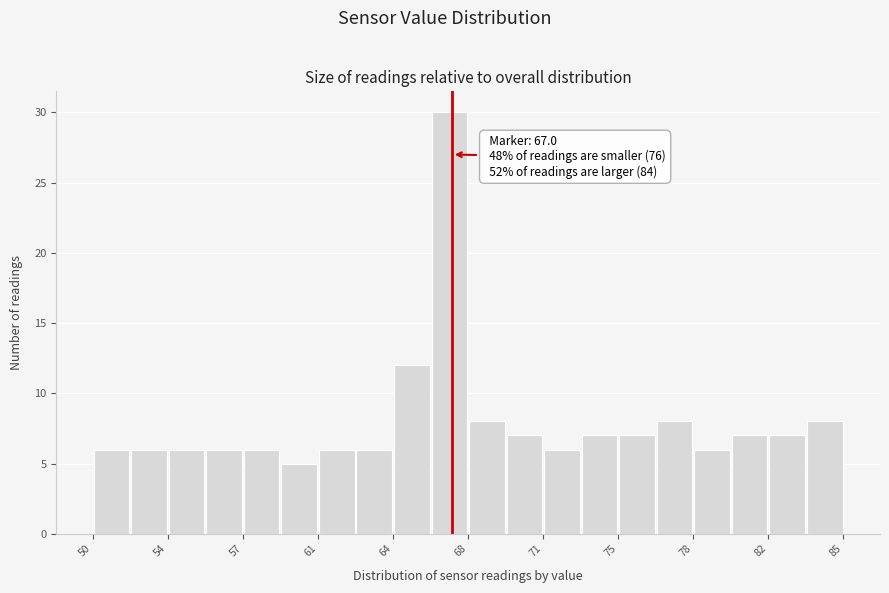

Read against the x-axis, roughly where is the centre of the tallest bar?

67.0